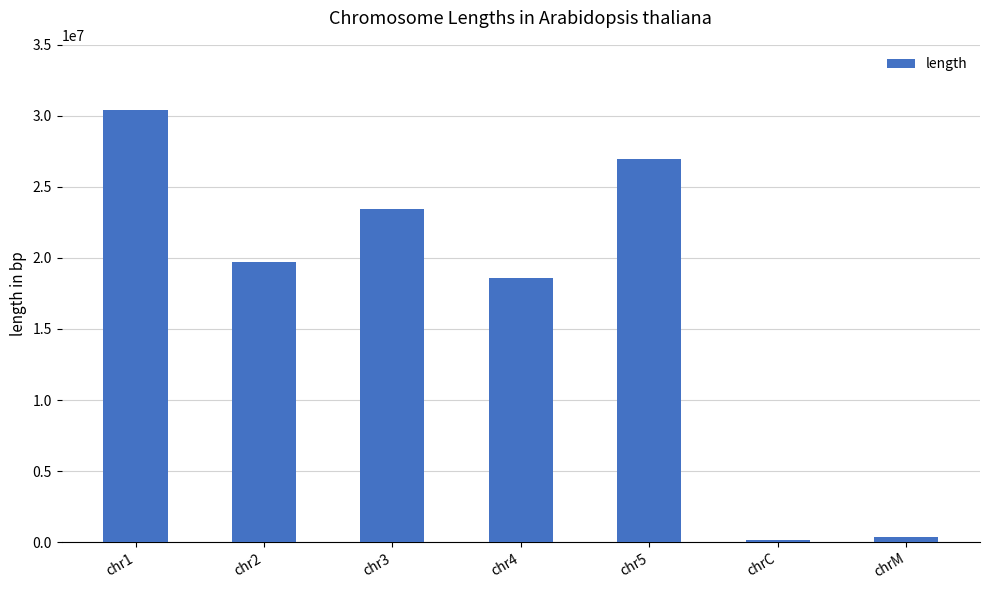

What is the maximum value shown in the chart?

30427671